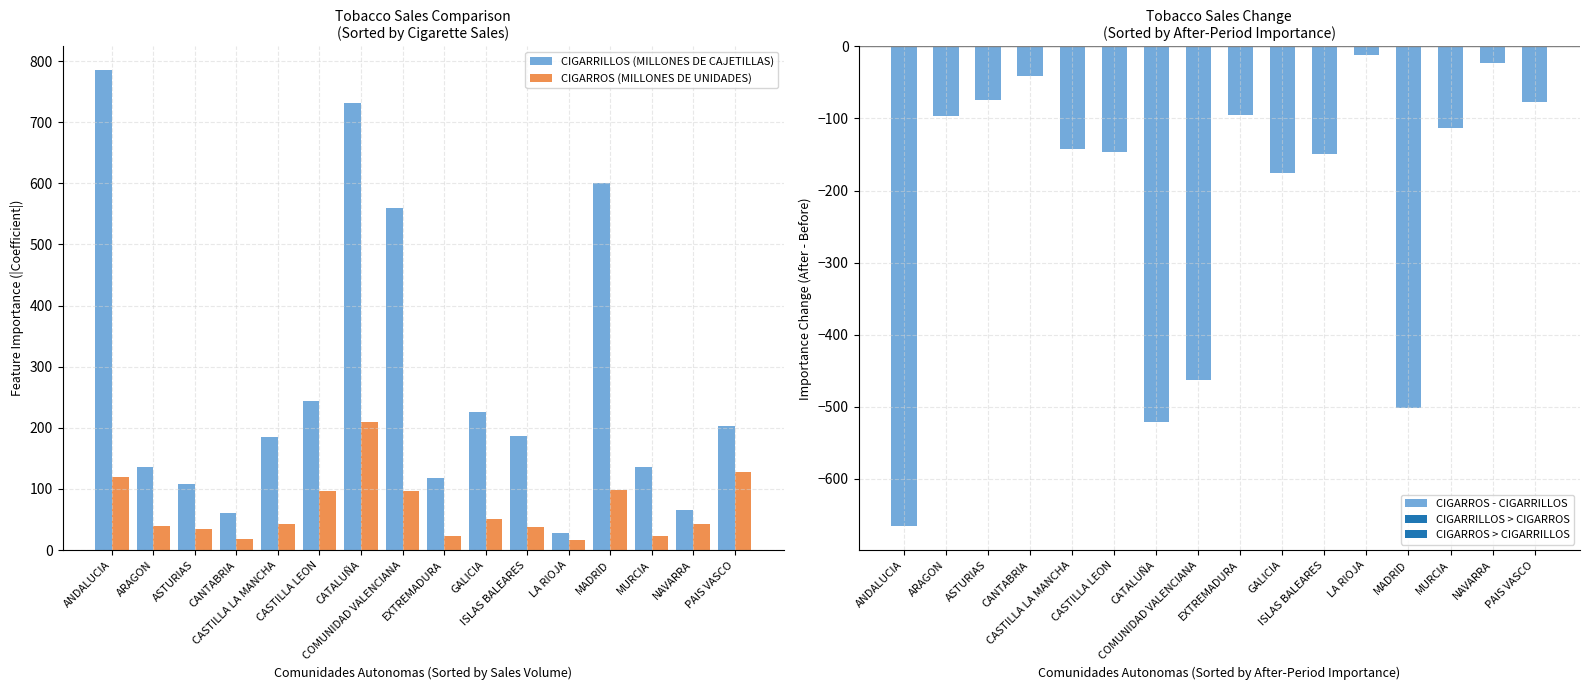

Rank the series by their average value, from highest to lowest.

CIGARRILLOS (MILLONES DE CAJETILLAS), CIGARROS (MILLONES DE UNIDADES), CIGARROS - CIGARRILLOS